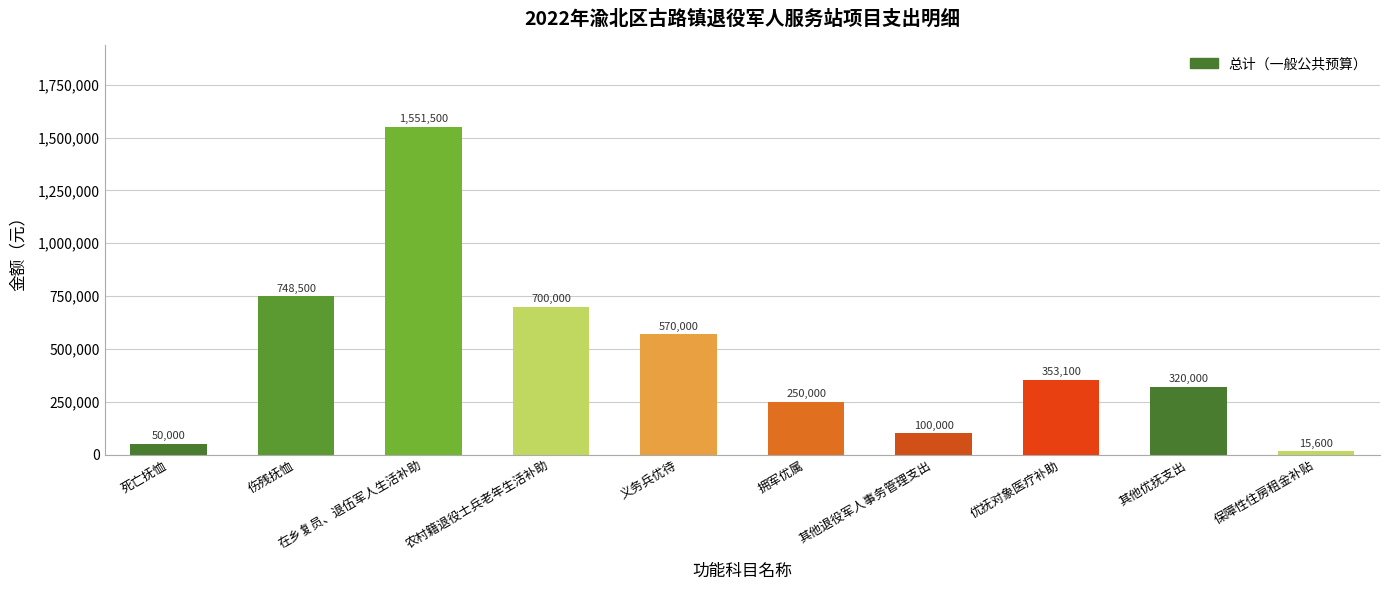

The value at 在乡复员、退伍军人生活补助 is 2595915. True or false?

False